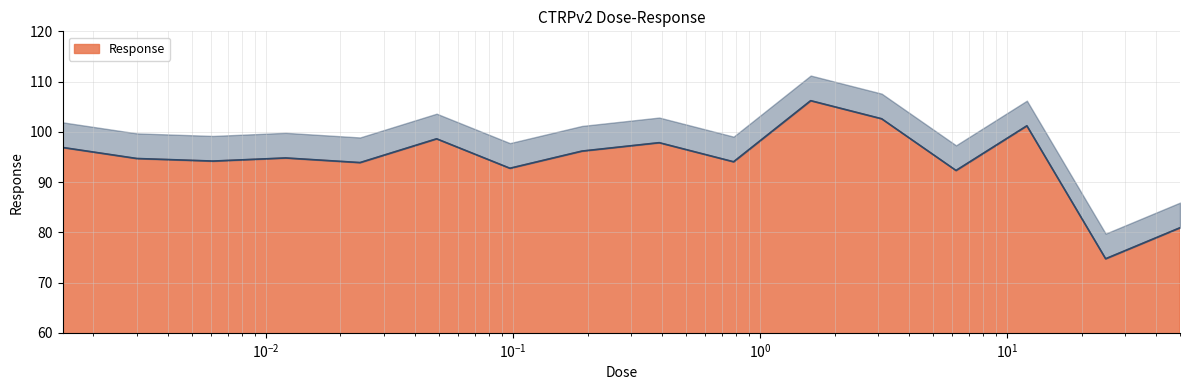

True or false: the data has more than 0 interior local peaks.

True